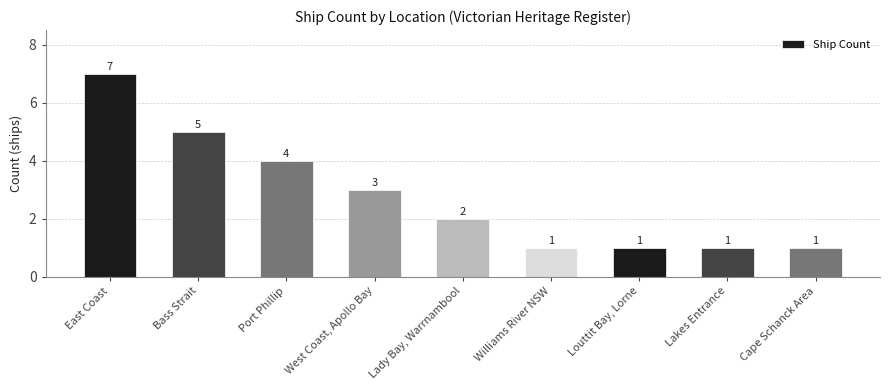

How many data points are less than 2?

4